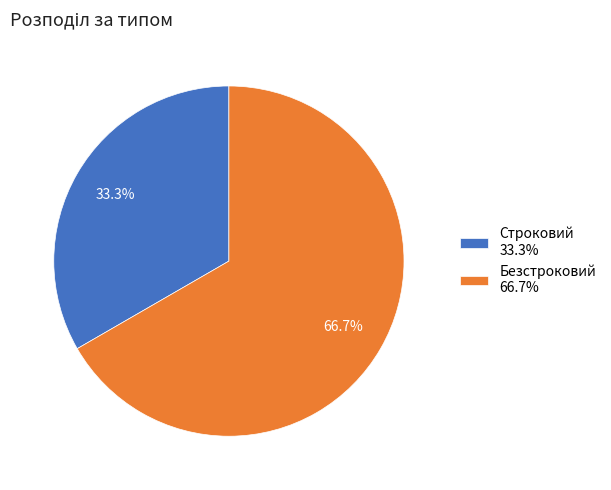

To the nearest percent, what is the average slice percentage?

50%